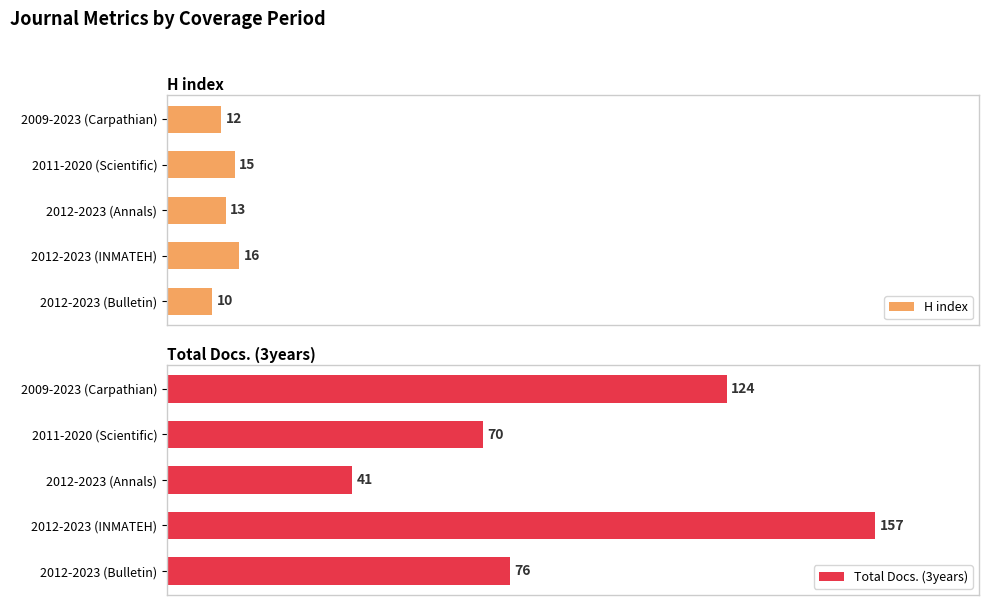

What is the difference between the second highest and minimum values in the Total Docs. (3years) series?

83